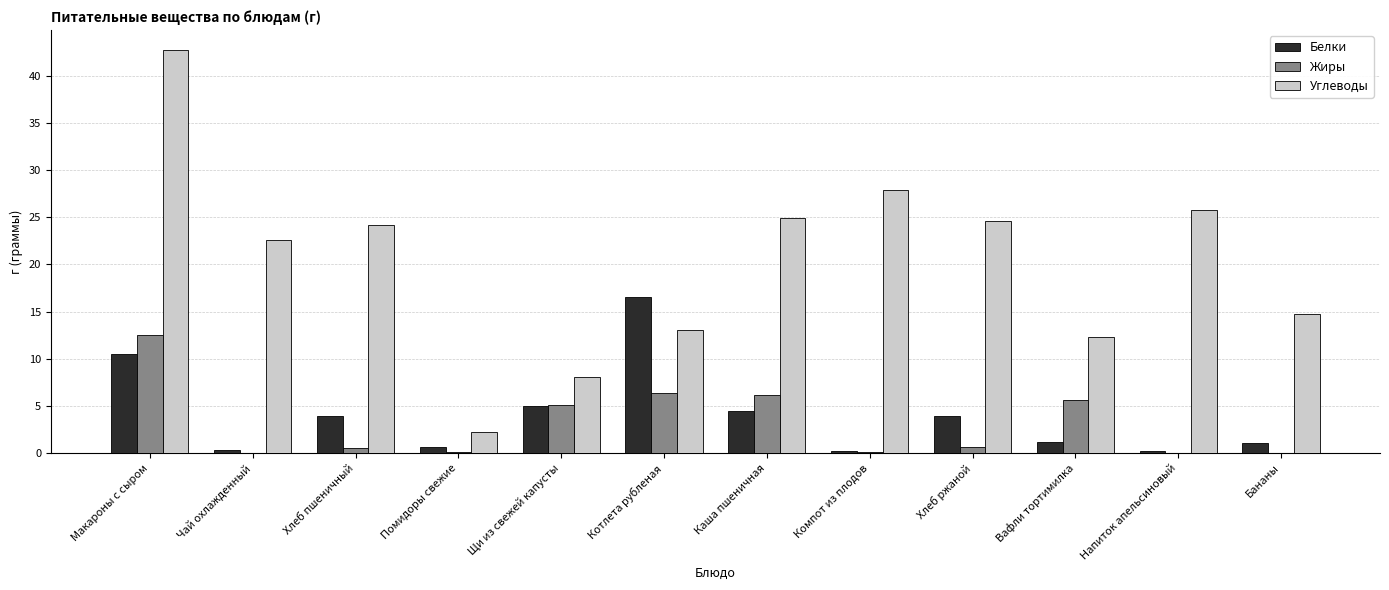

At which category is the sum across all series the highest?

Макароны с сыром